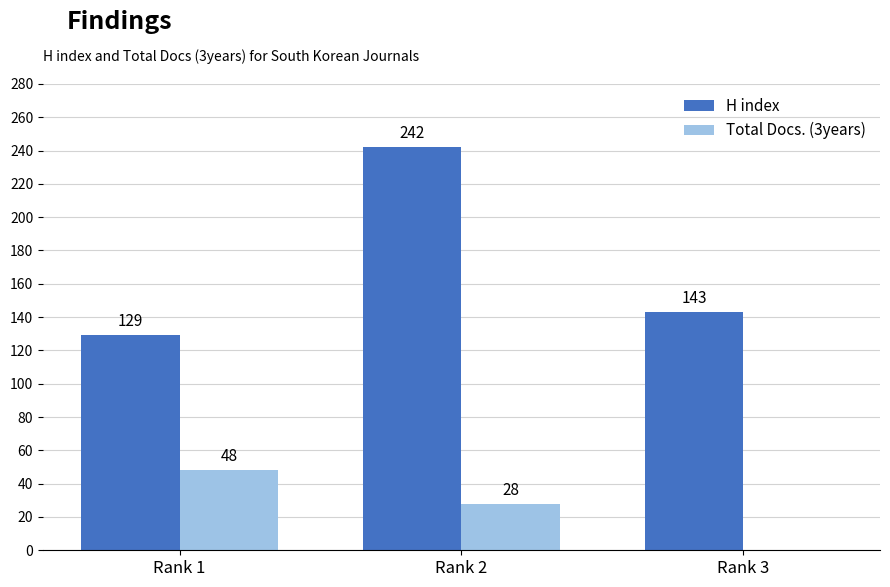

How many H index values are between 129 and 242?

3